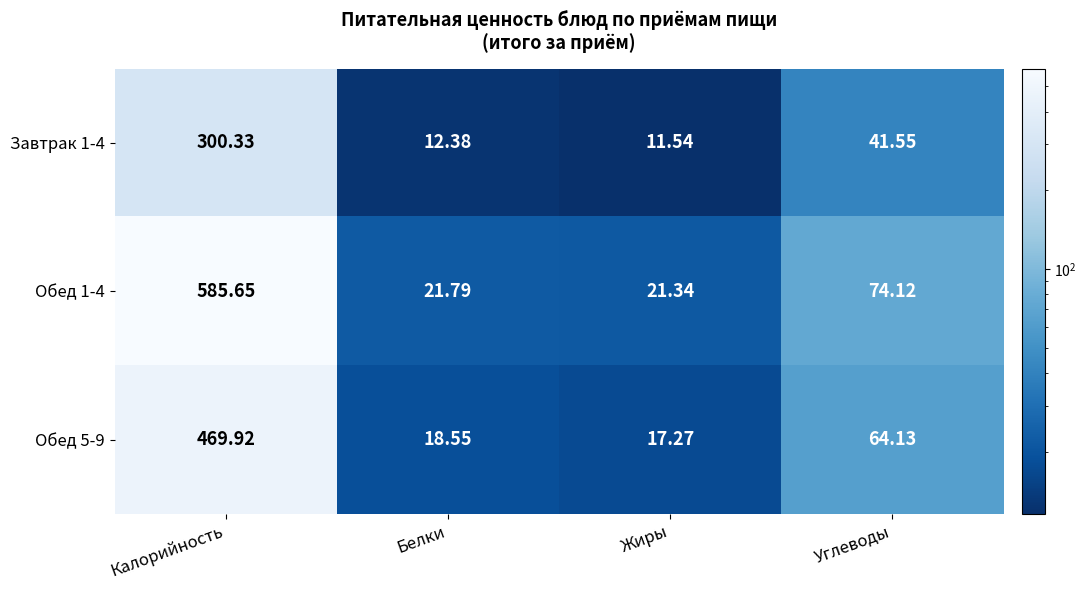

Which series has the largest total across all categories?

Обед 1-4